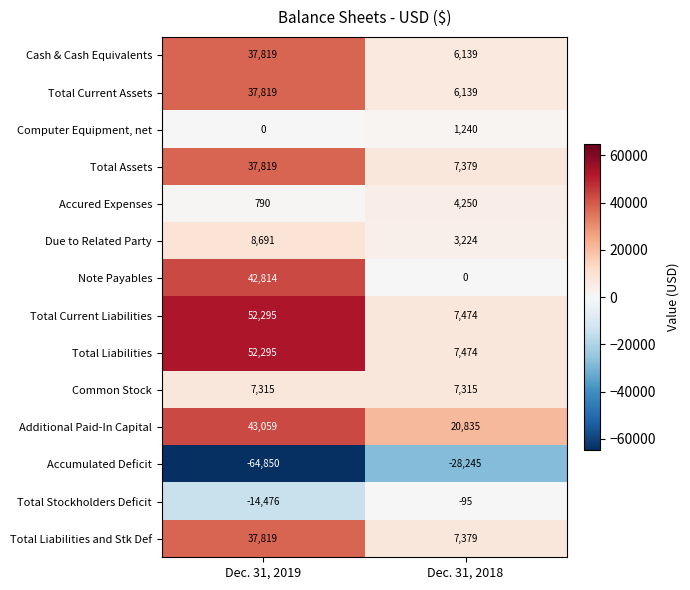

What is the spread (max minus min) of values at Dec. 31, 2018?

49080